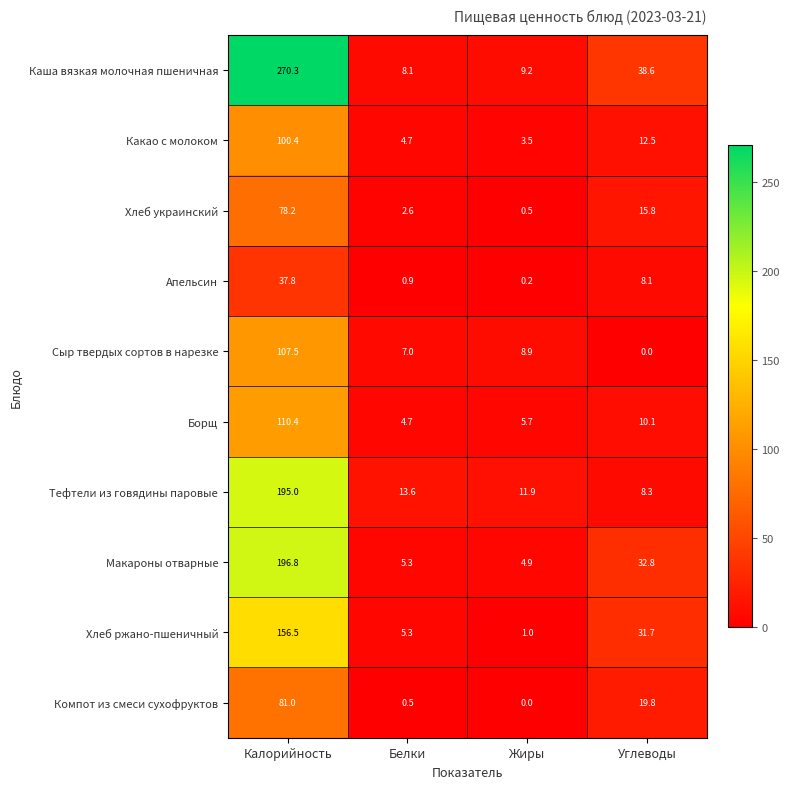

Which series changed the most between Белки and Жиры?

Хлеб ржано-пшеничный